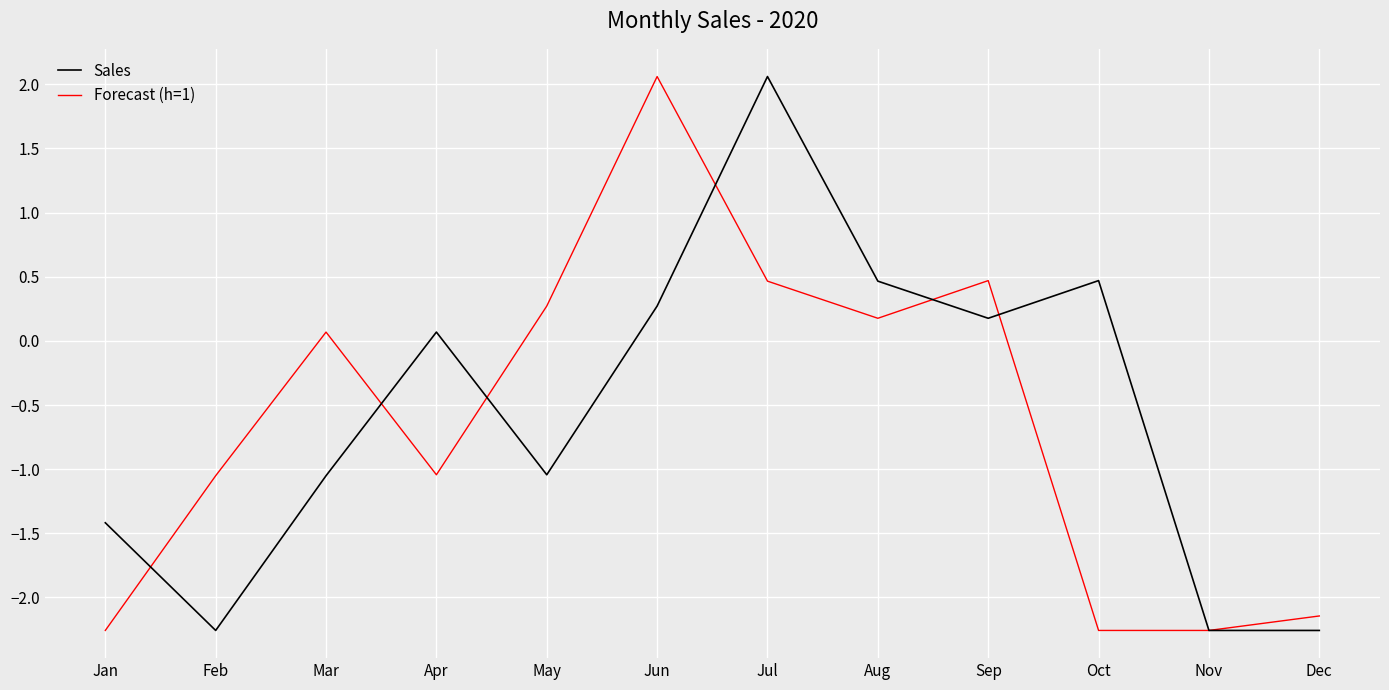

Where is Sales nearest to the value 0?

Apr